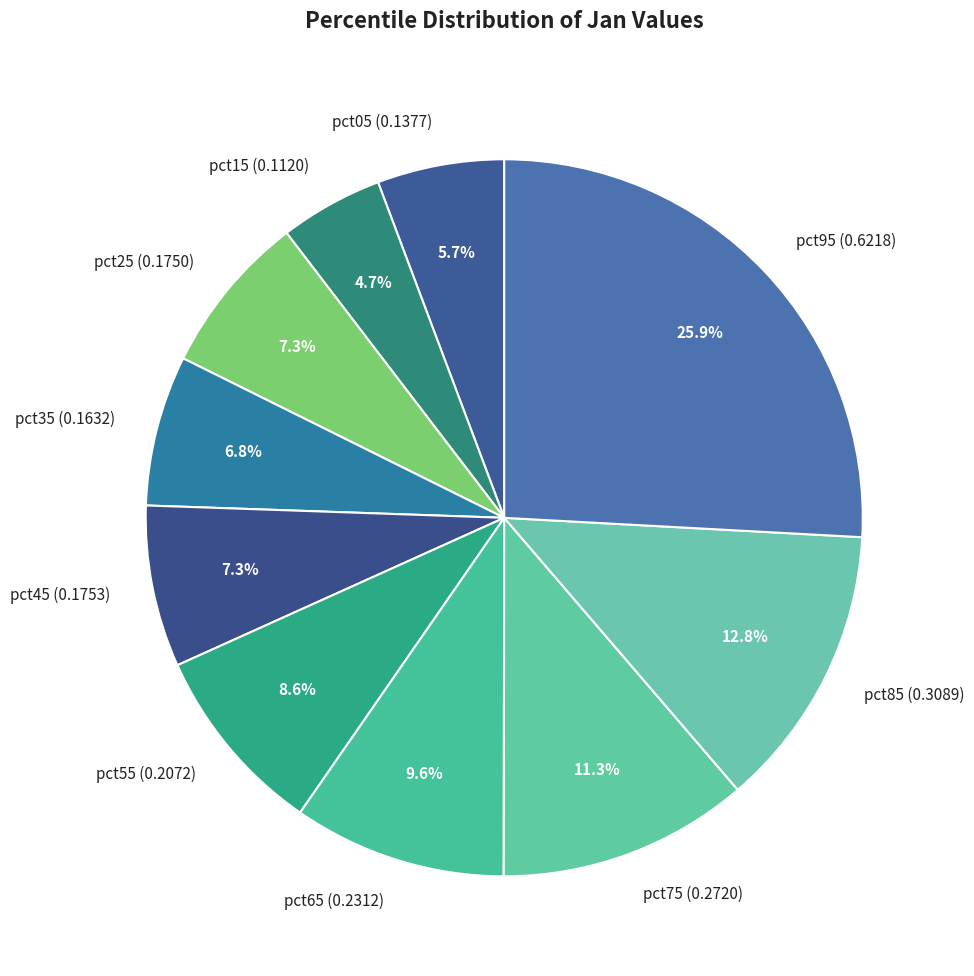

How many slices are in this pie chart?

10